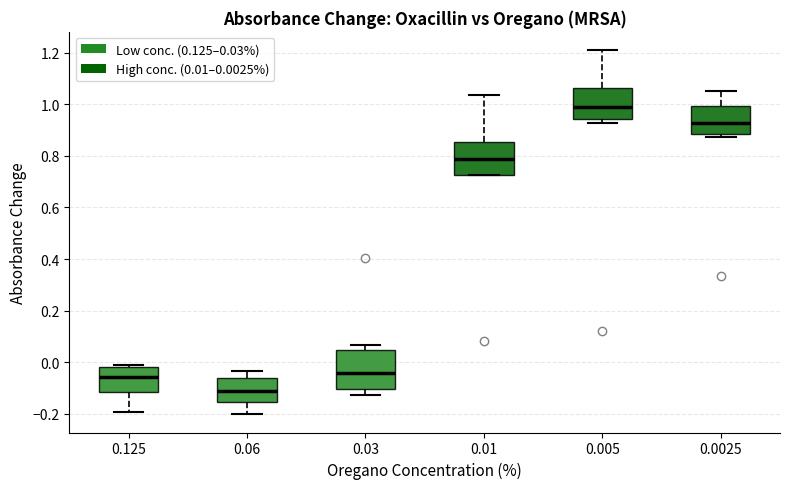

Which box's median line is the highest?

0.005